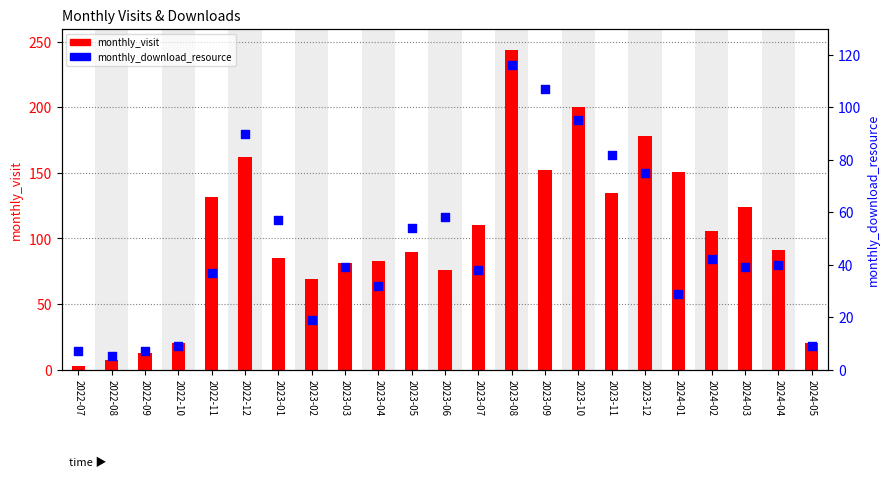

Which series reaches the maximum Y coordinate?

monthly_visit